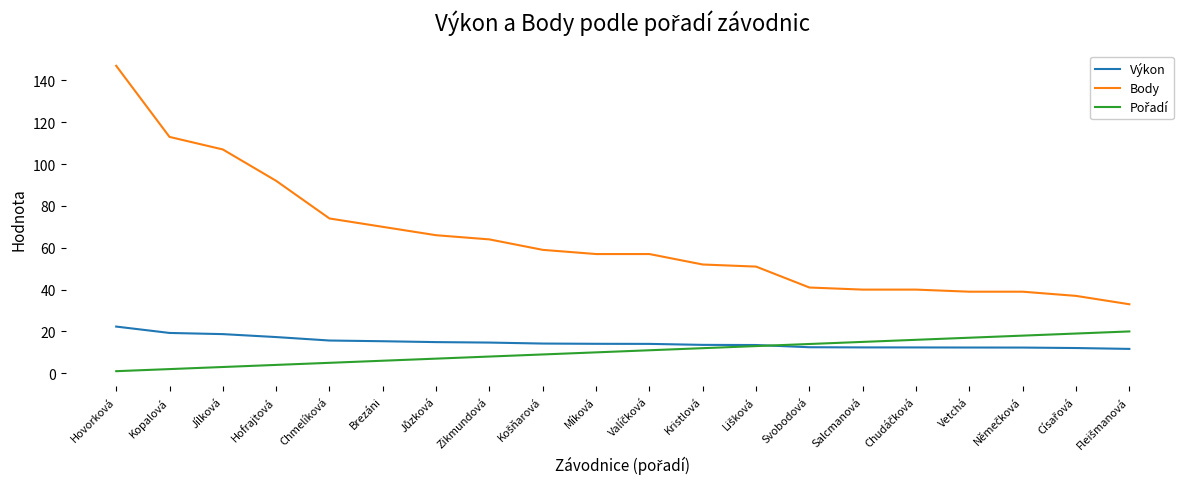

True or false: Výkon has a value of 19.3 at Kopalová.

True